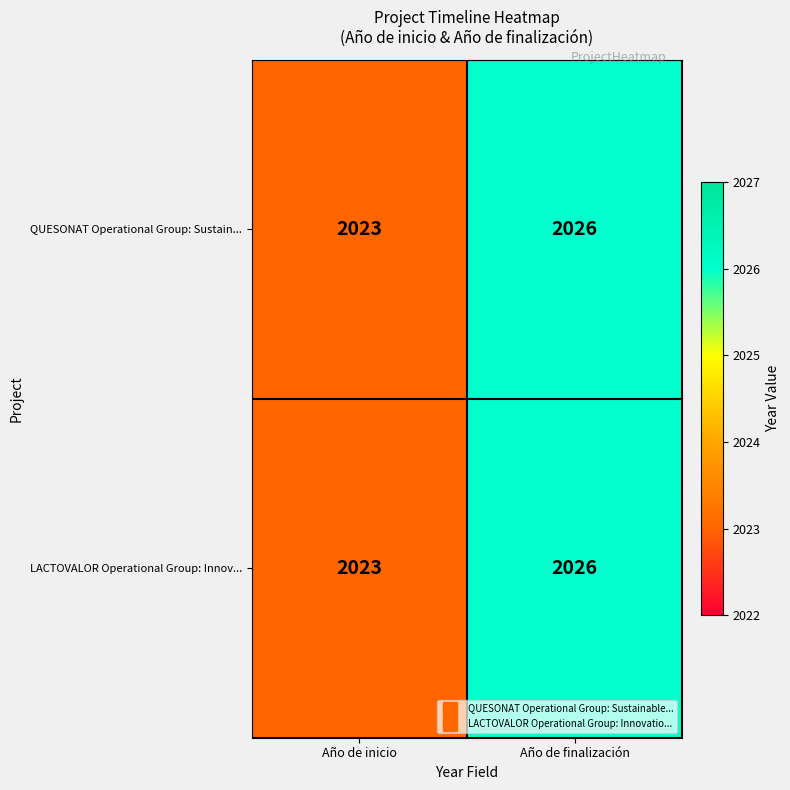

Read the LACTOVALOR Operational Group: Innov... value at Año de finalización.

2026